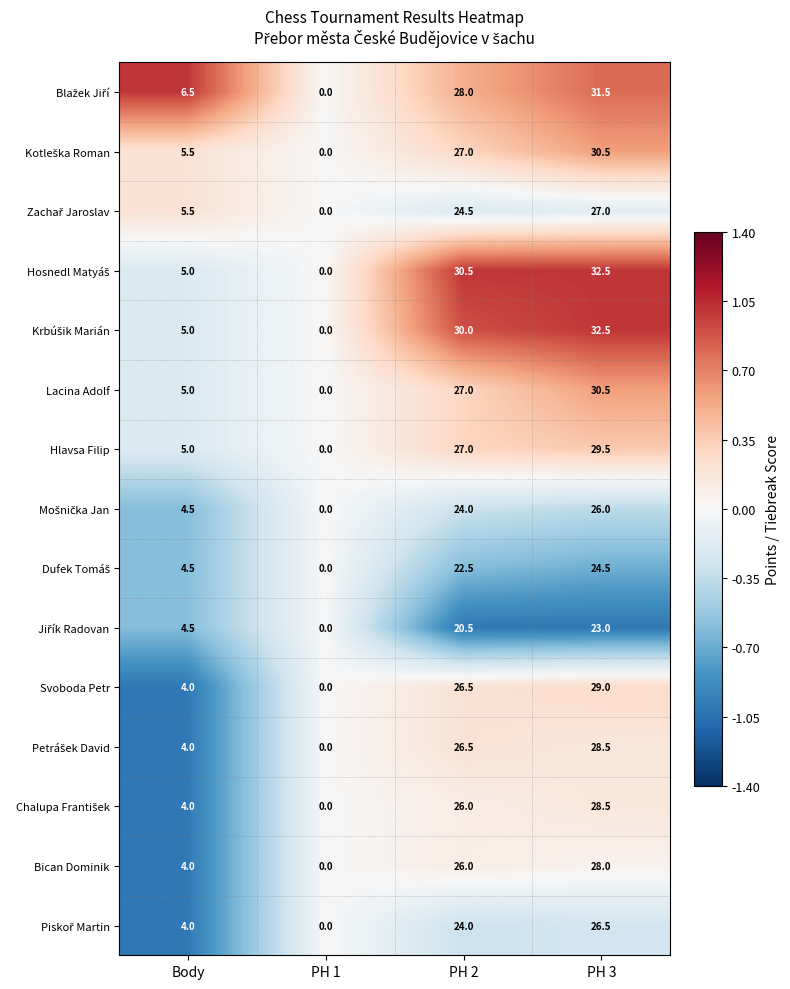

What is the difference between the maximum and minimum values in the Bican Dominik series?

28.0